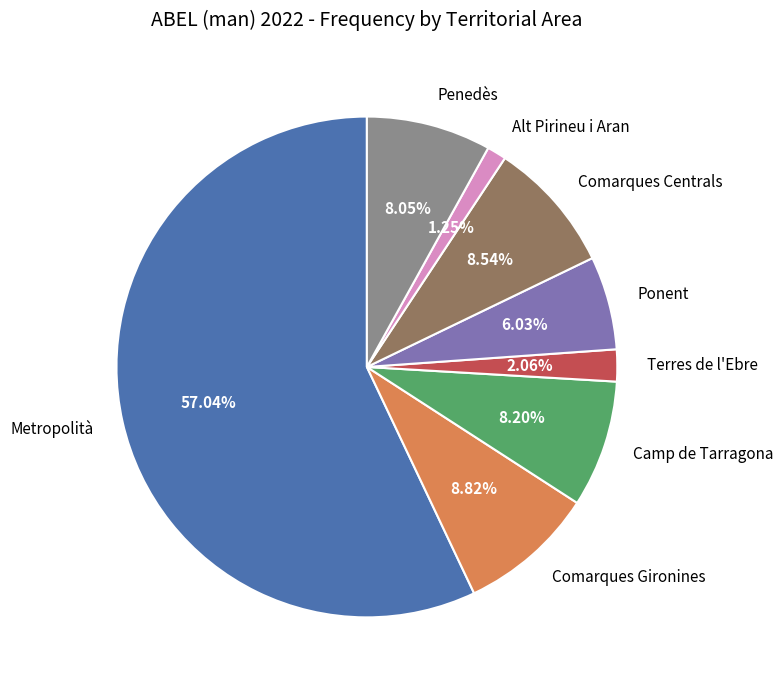

How many slices are in this pie chart?

8